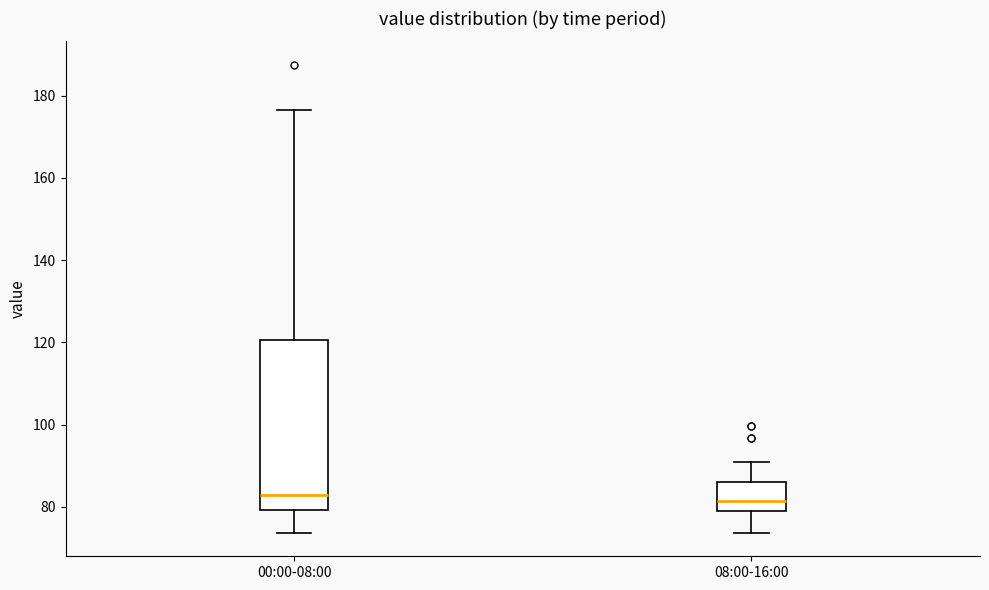

Comparing the boxes themselves (not the whiskers), which one is the tallest?

00:00-08:00